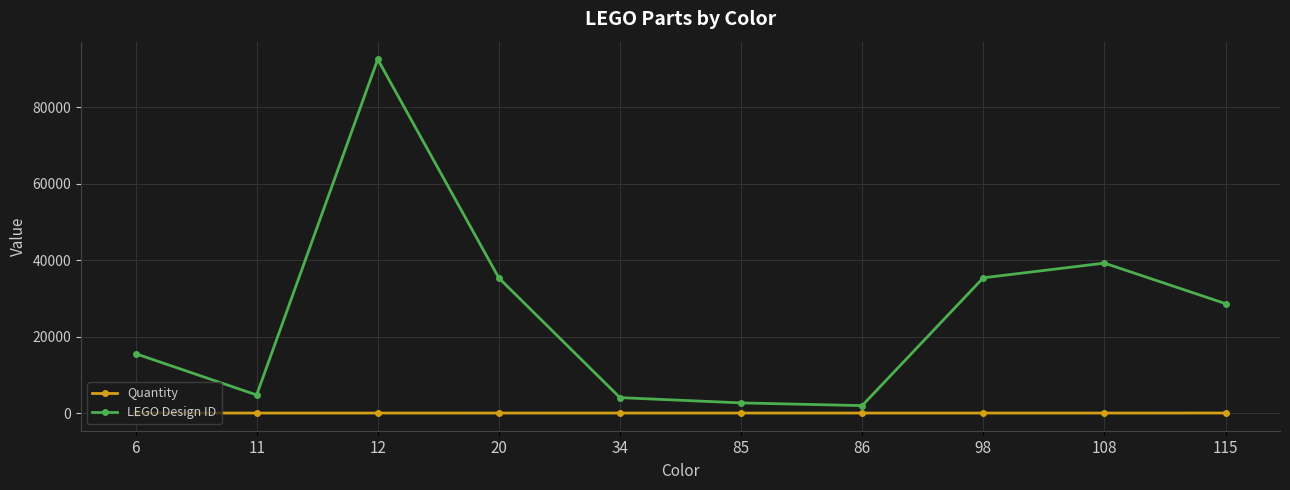

True or false: LEGO Design ID and Quantity intersect in this chart.

False